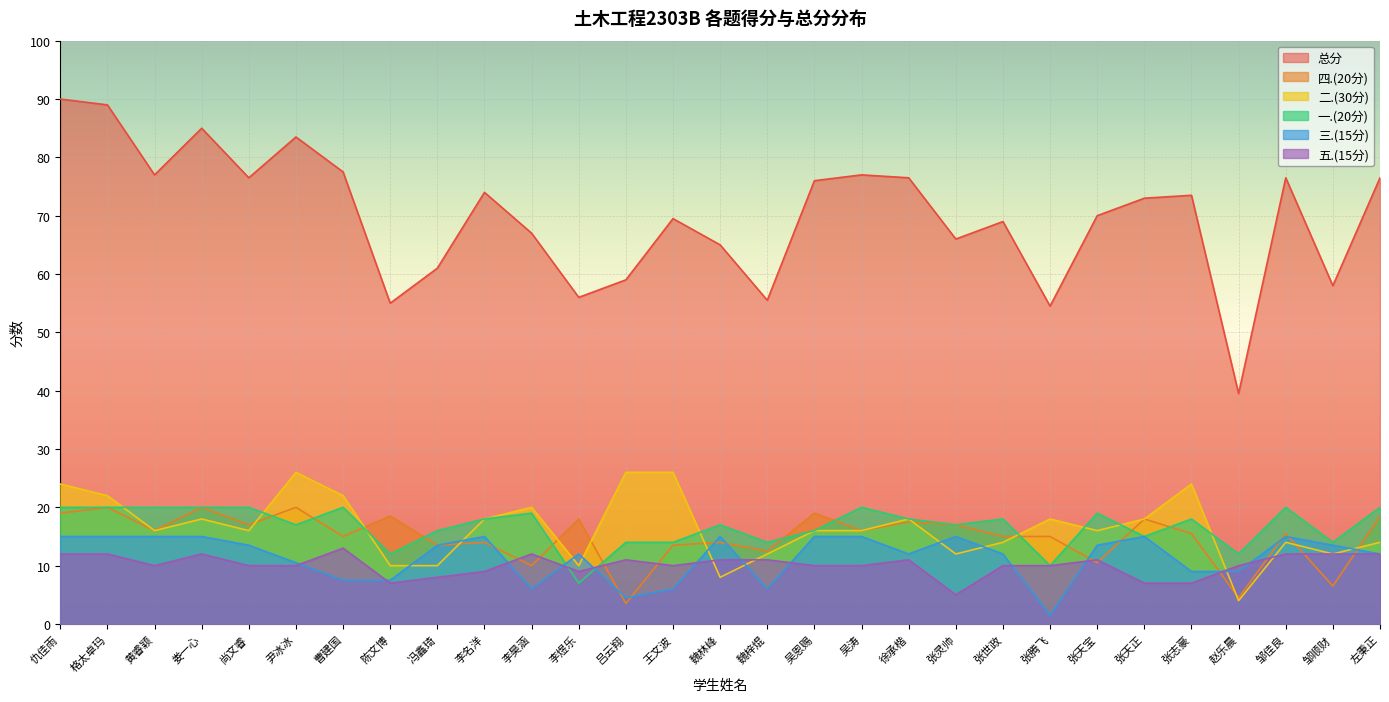

What is the sum of all 三.(15分) values?

334.5